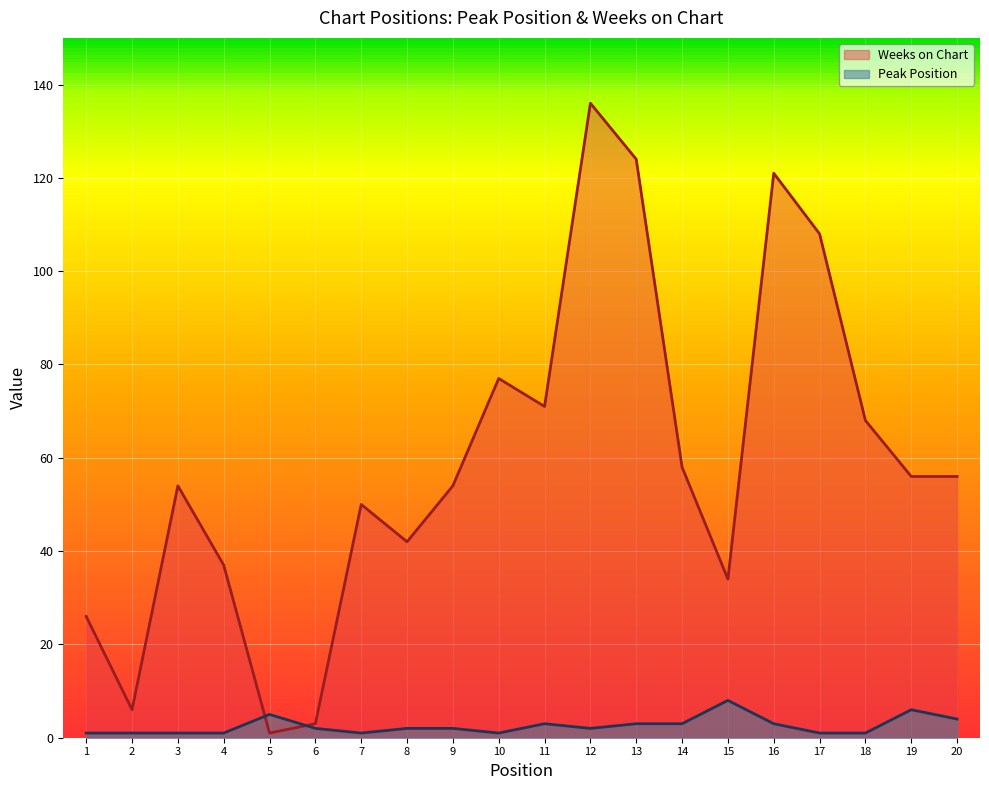

What is the total value across all series at 8?

44